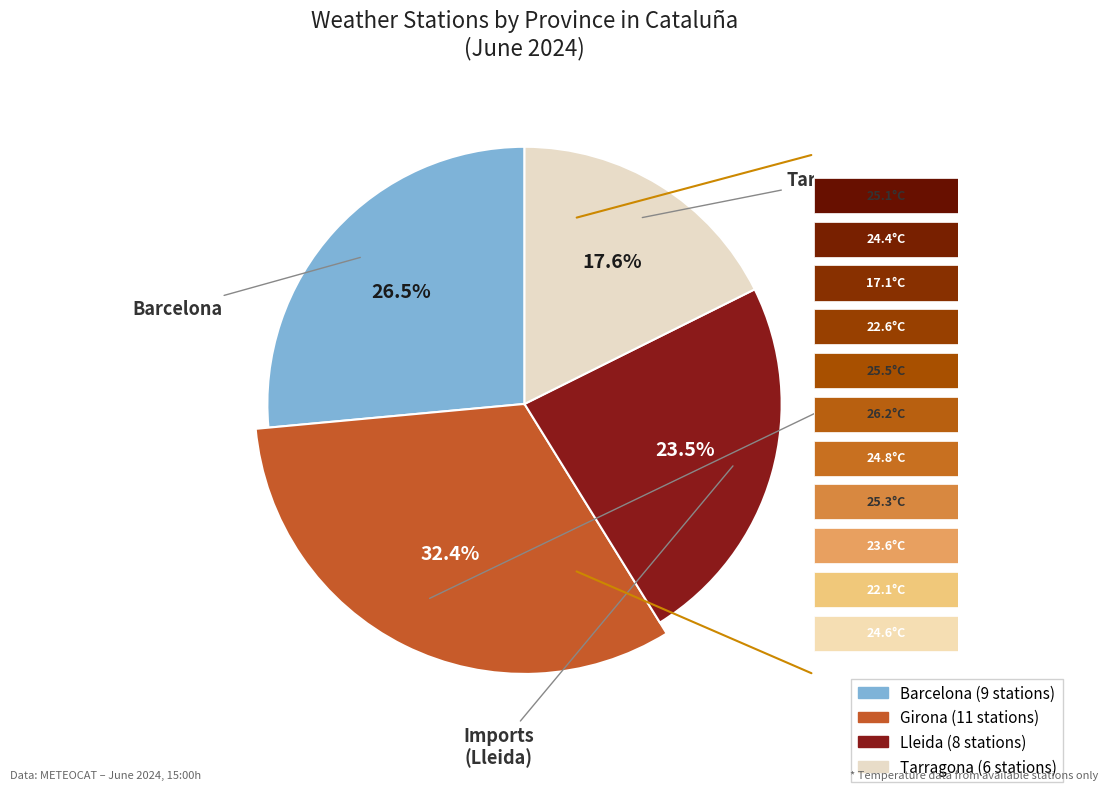

Is the sum of Barcelona and Girona greater than half?

Yes